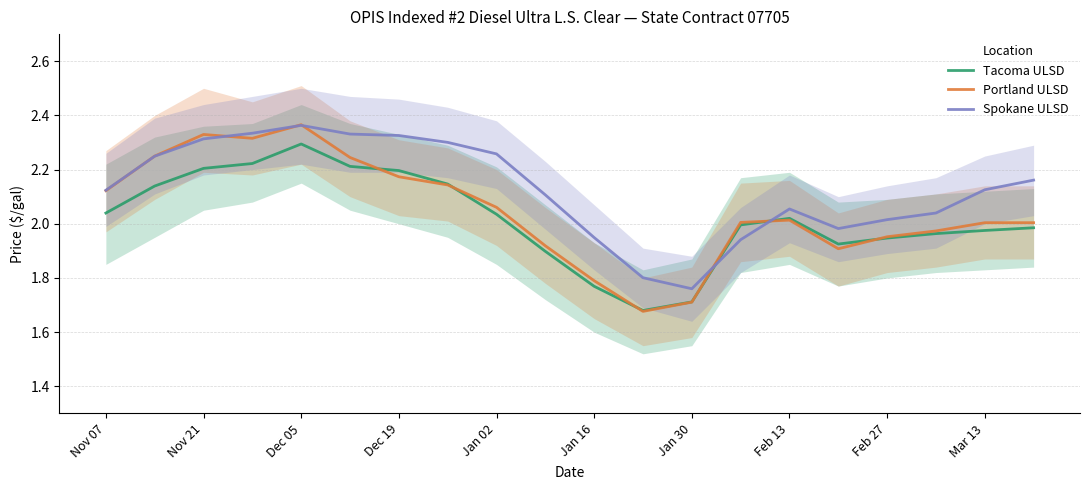

Reading left to right, list all the values displayed in this chart.

Tacoma ULSD: 2.0	2.1	2.2	2.2	2.3	2.2	2.2	2.1	2.0	1.9	1.8	1.7	1.7	2.0	2.0	1.9	1.9	2.0	2.0	2.0
Portland ULSD: 2.1	2.2	2.3	2.3	2.4	2.2	2.2	2.1	2.1	1.9	1.8	1.7	1.7	2.0	2.0	1.9	2.0	2.0	2.0	2.0
Spokane ULSD: 2.1	2.2	2.3	2.3	2.4	2.3	2.3	2.3	2.3	2.1	1.9	1.8	1.8	1.9	2.1	2.0	2.0	2.0	2.1	2.2